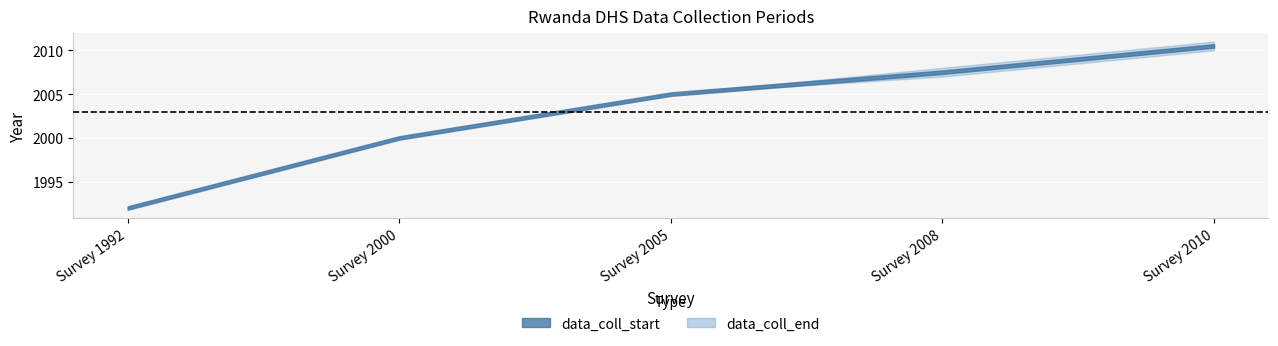

How many data points in data_coll_start are above 2005?

2